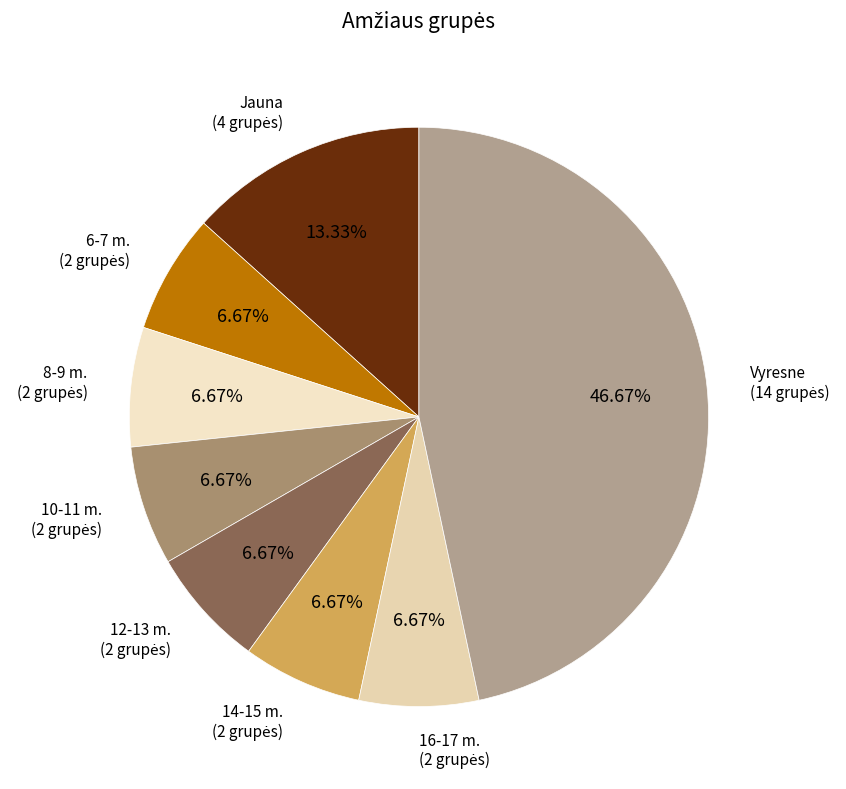

Which category has the biggest portion of the pie?

Vyresne